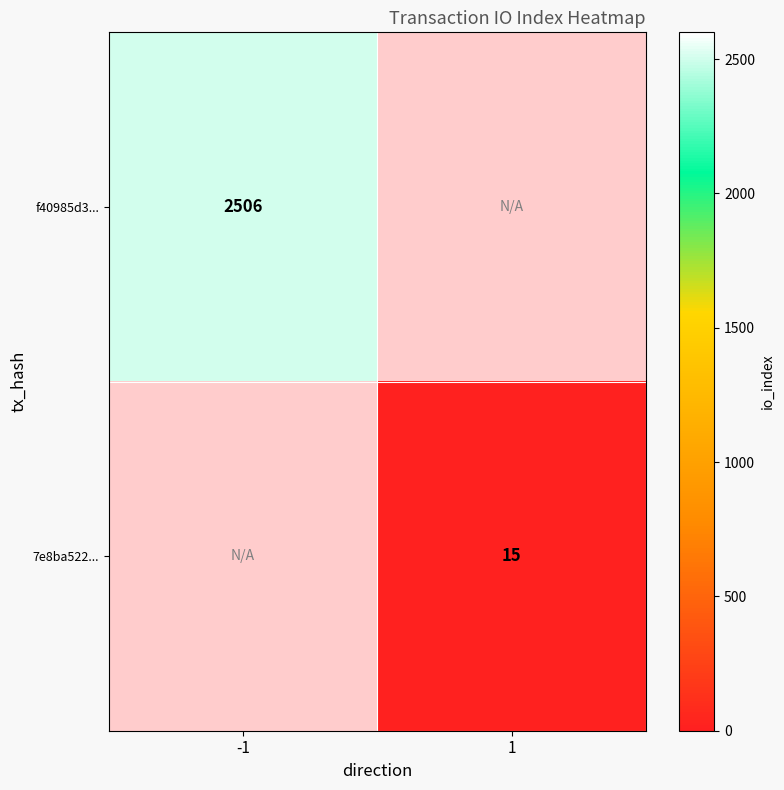

The 7e8ba522... series shows 15 at 1. True or false?

True